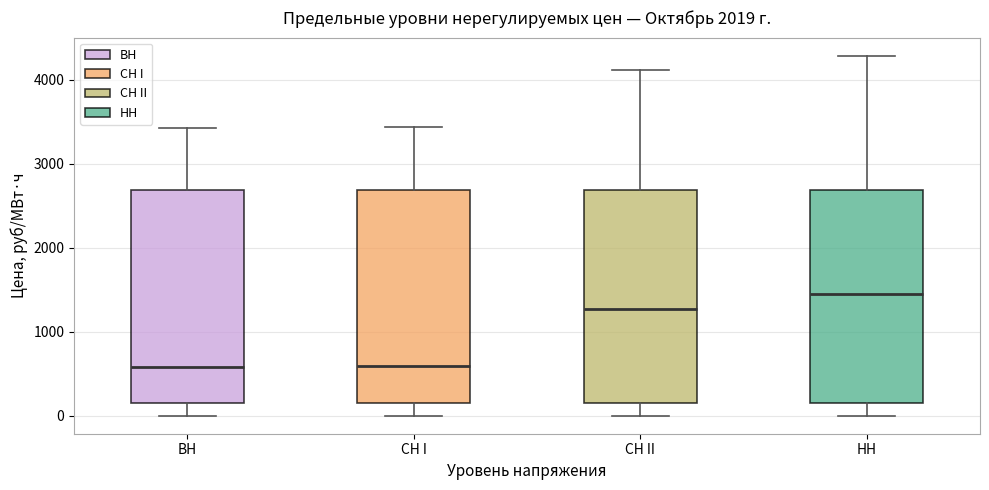

Reading left to right, read every box against the y-axis: the position of its median line, the range the box covers, and the ends of its whiskers. The values are not printed on the chart, so give them approximately, as read against the axis.

ВН: median 600, box 200 to 2700, whiskers 0 to 3400
СН I: median 600, box 200 to 2700, whiskers 0 to 3400
СН II: median 1300, box 200 to 2700, whiskers 0 to 4100
НН: median 1400, box 200 to 2700, whiskers 0 to 4300